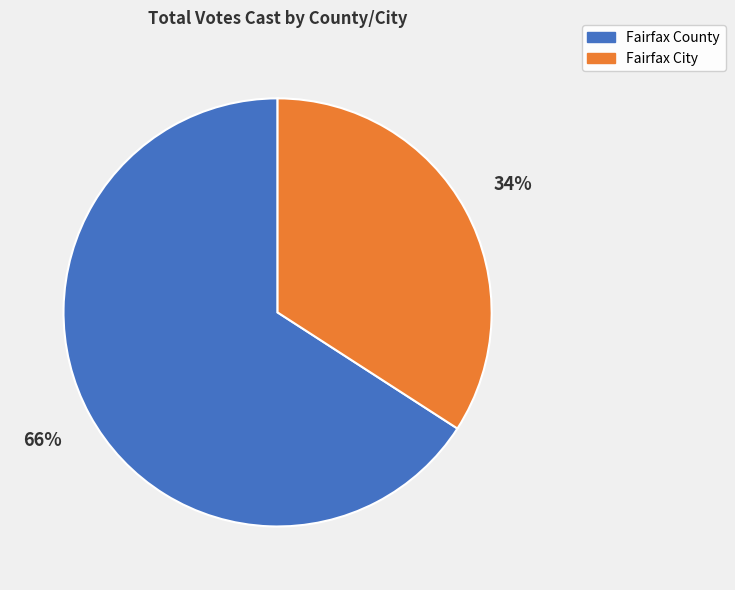

How many segments does this pie chart have?

2